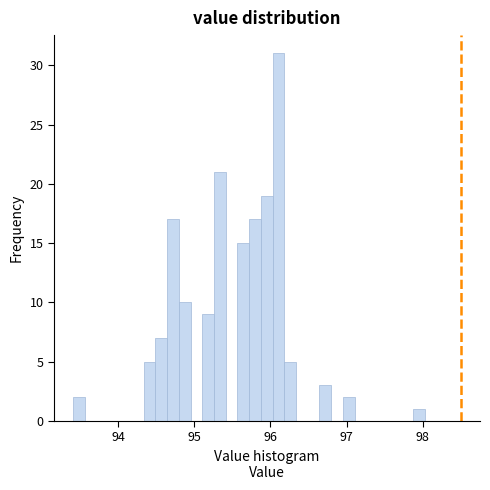

Read against the x-axis, roughly where is the centre of the tallest bar?

96.1